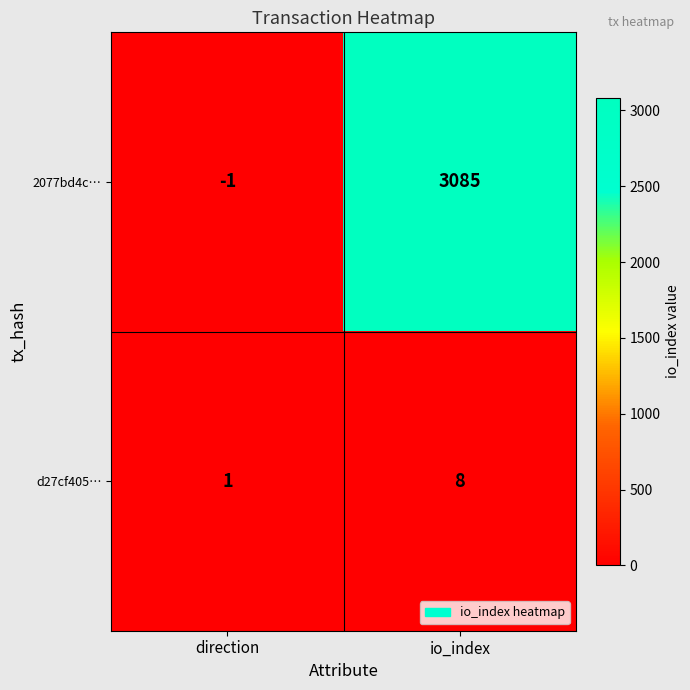

What is the sum of the d27cf405… values at io_index and direction?

9